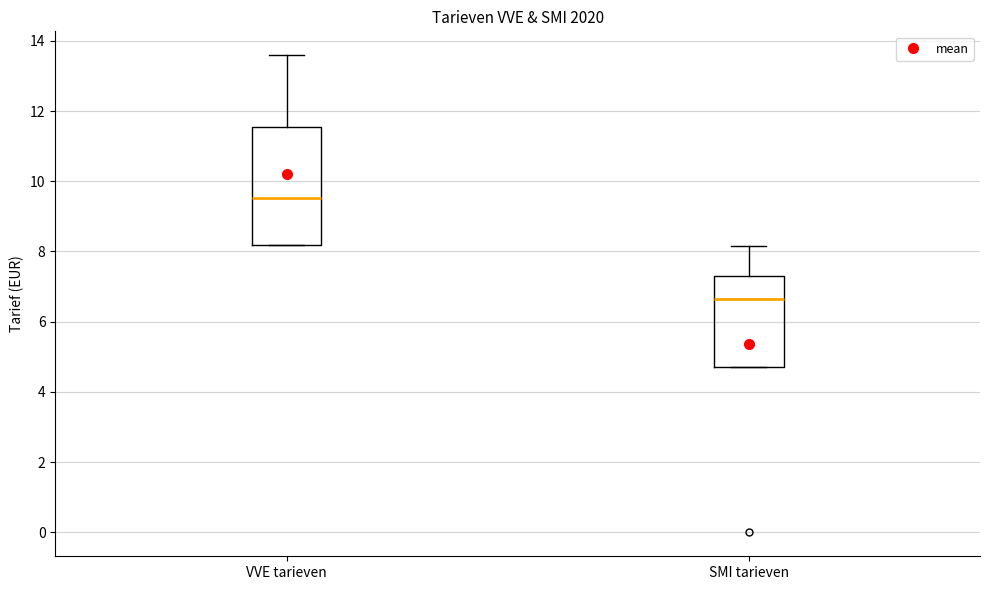

Reading left to right, transcribe this box plot: for each box, give where its median line is, the range the box spans, and where its two whiskers end, as read against the y-axis. The values are not printed on the chart, so give them approximately, as read against the axis.

VVE tarieven: median 9.6, box 8.2 to 11.6, whiskers 8.2 to 13.6
SMI tarieven: median 6.6, box 4.8 to 7.4, whiskers 4.8 to 8.2